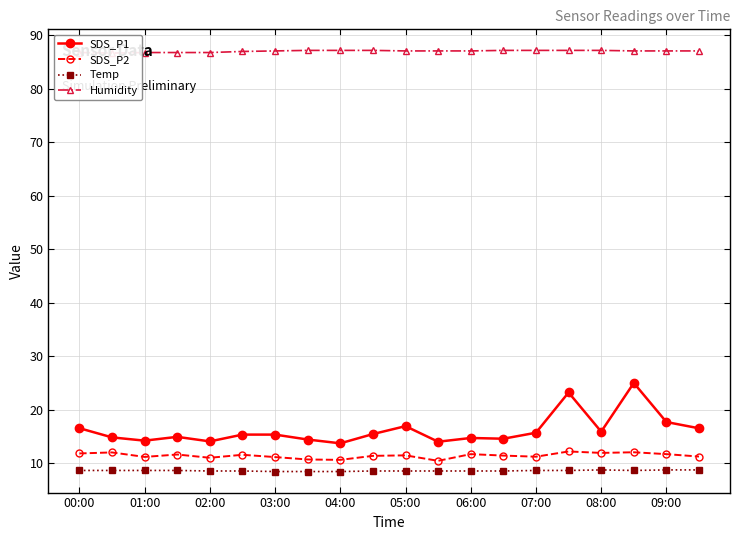

True or false: Temp has a value of 8.7 at 07:00.

True